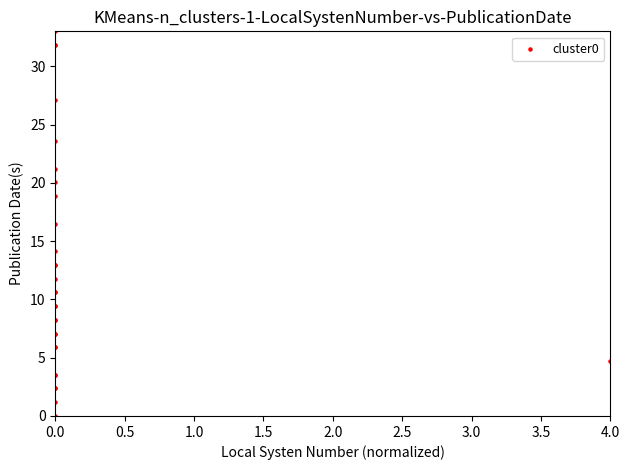

What Y value in the scatter plot is closest to 16?

16.5